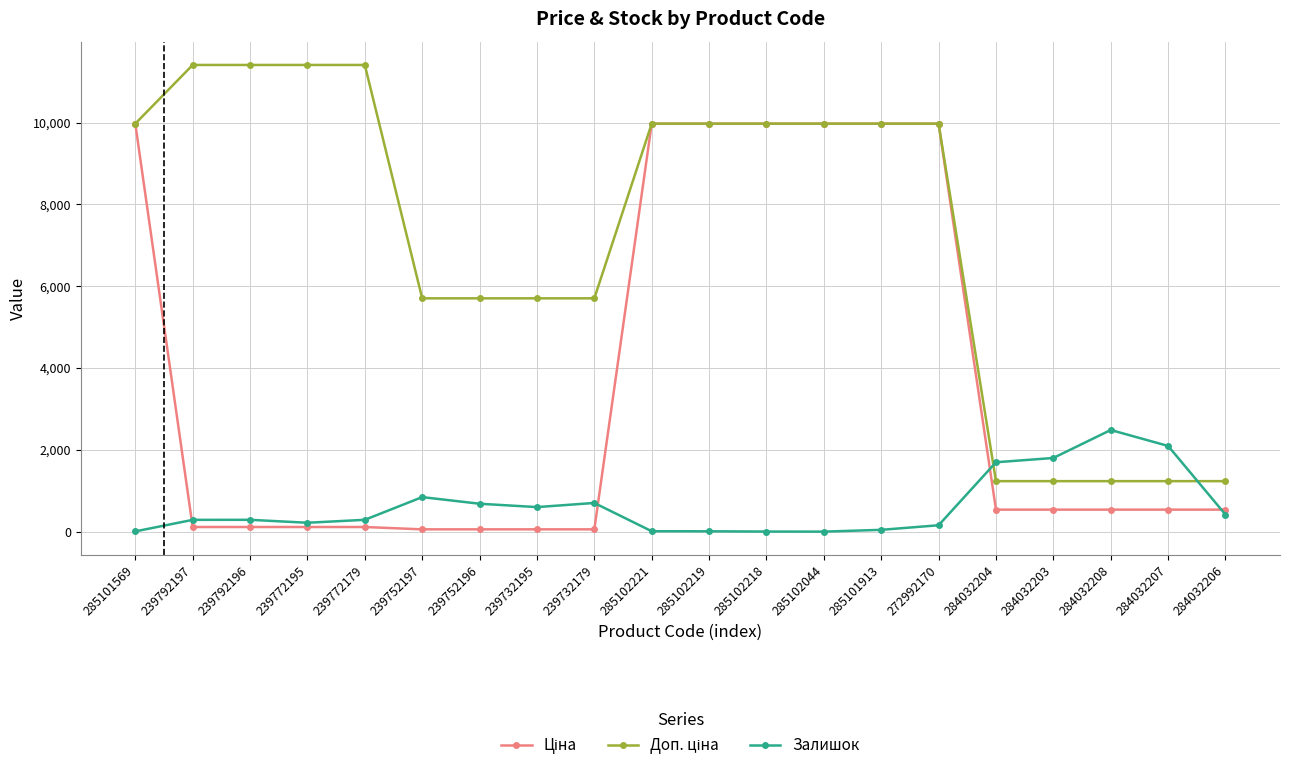

At how many categories does at least one series exceed 6243?

11